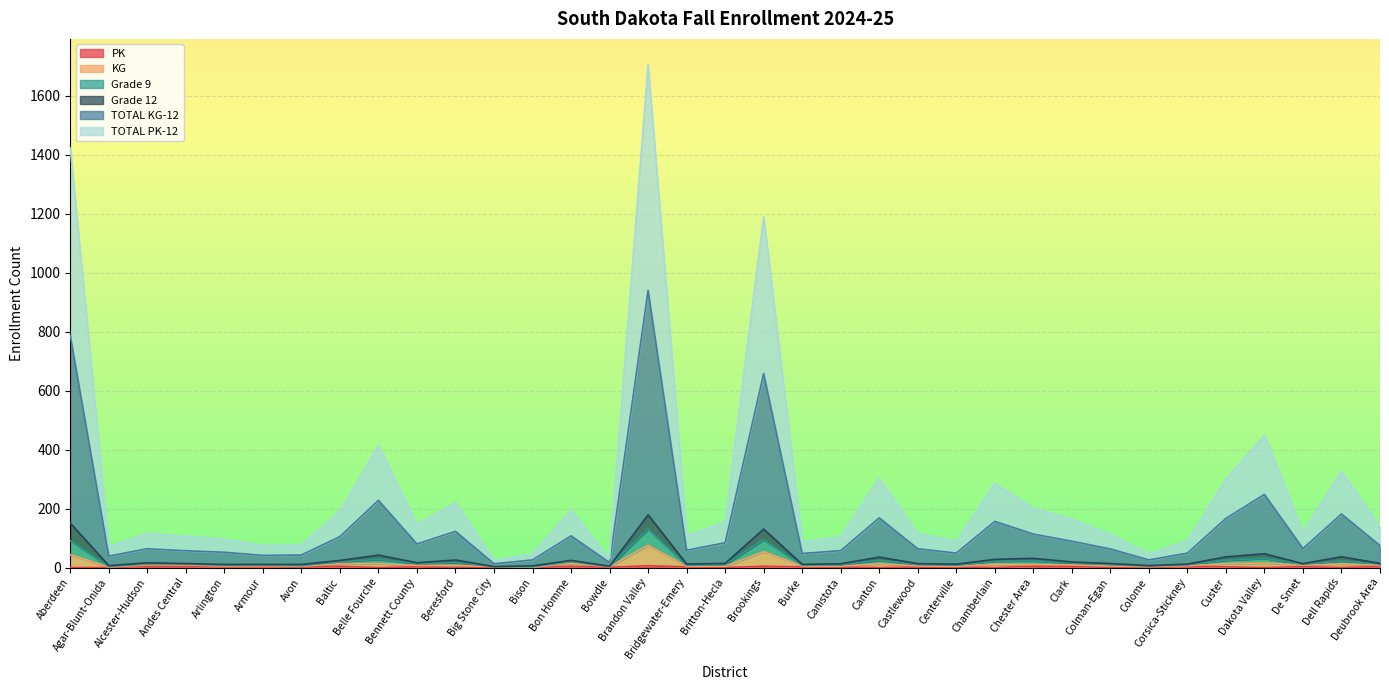

Does the chart display data point markers on the line(s)?

No